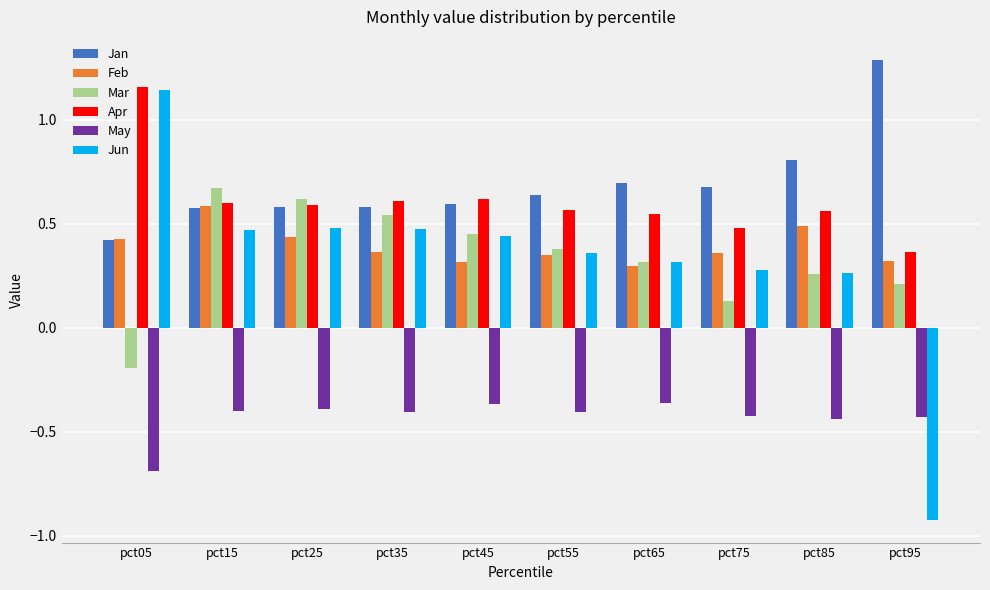

What are all the series names shown in the legend?

Jan, Feb, Mar, Apr, May, Jun